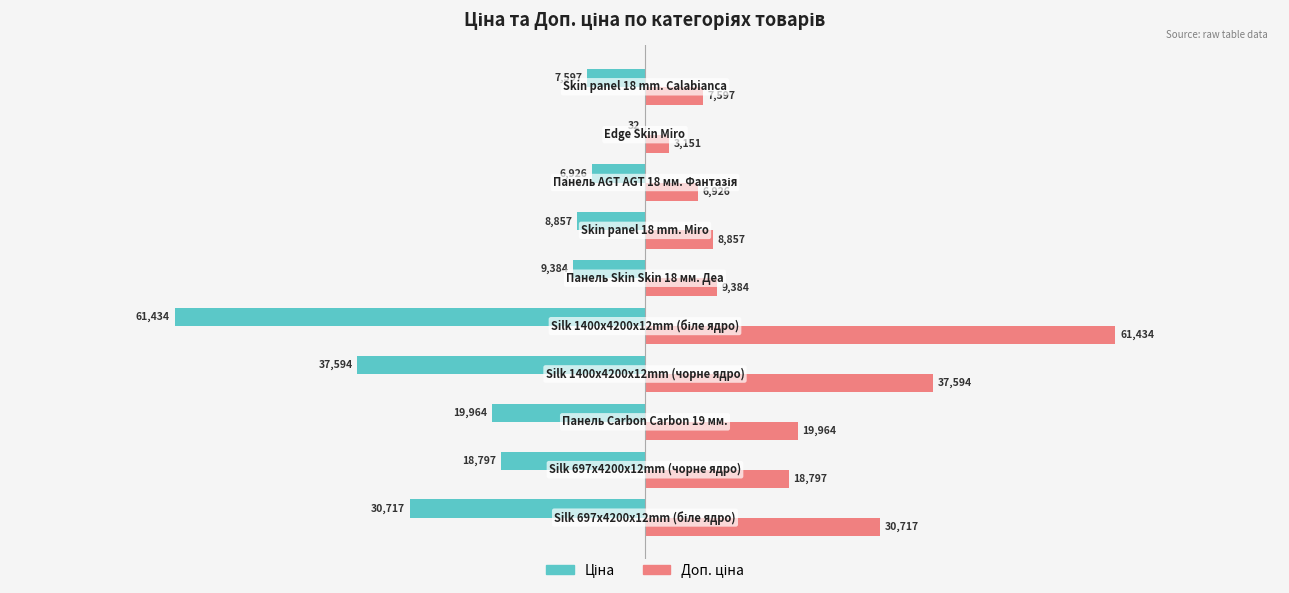

What is the maximum value shown in the chart?

61434.3